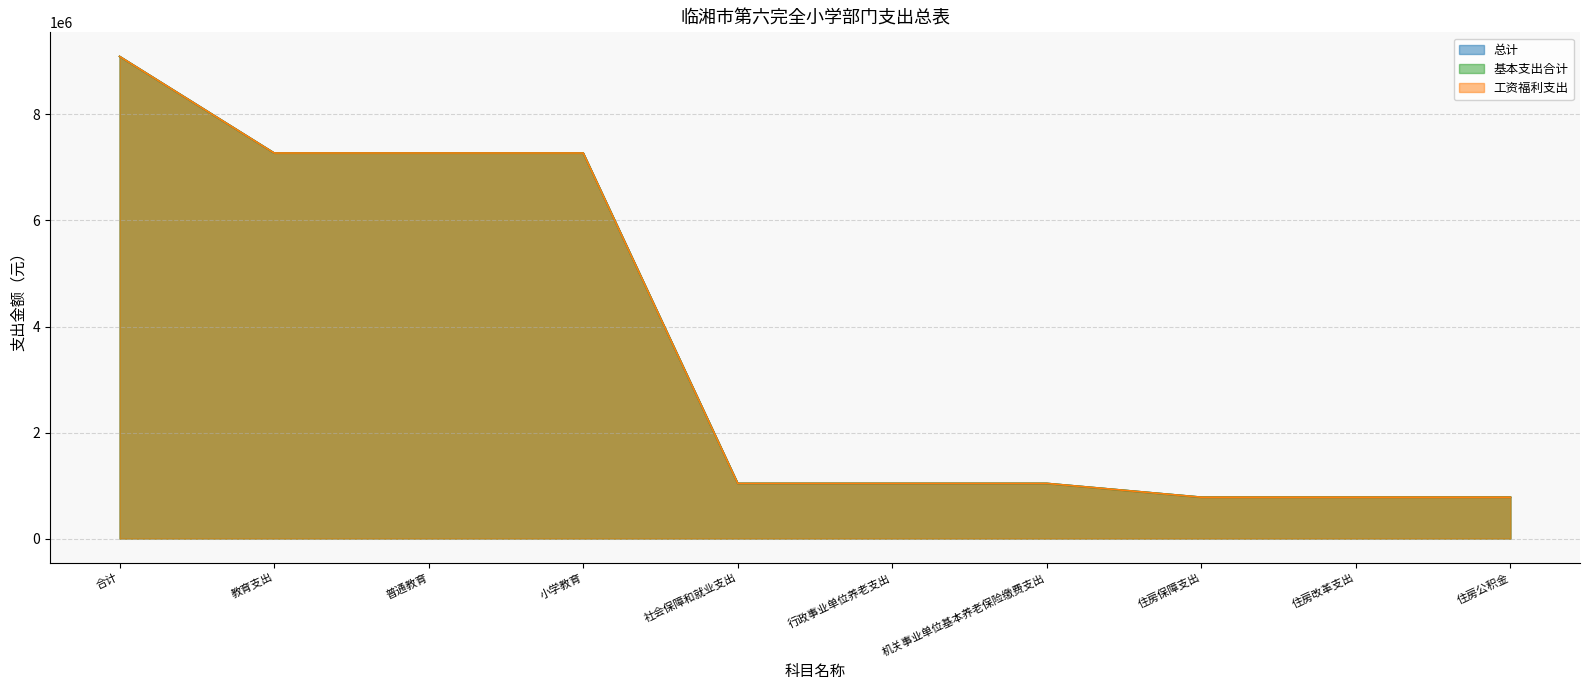

Read the 基本支出合计 value at 社会保障和就业支出.

1040728.3